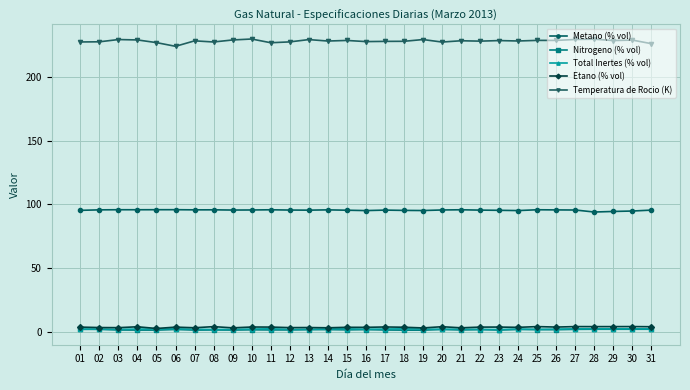

What is the value of the Etano (% vol) point at the 17th from the left?

3.6